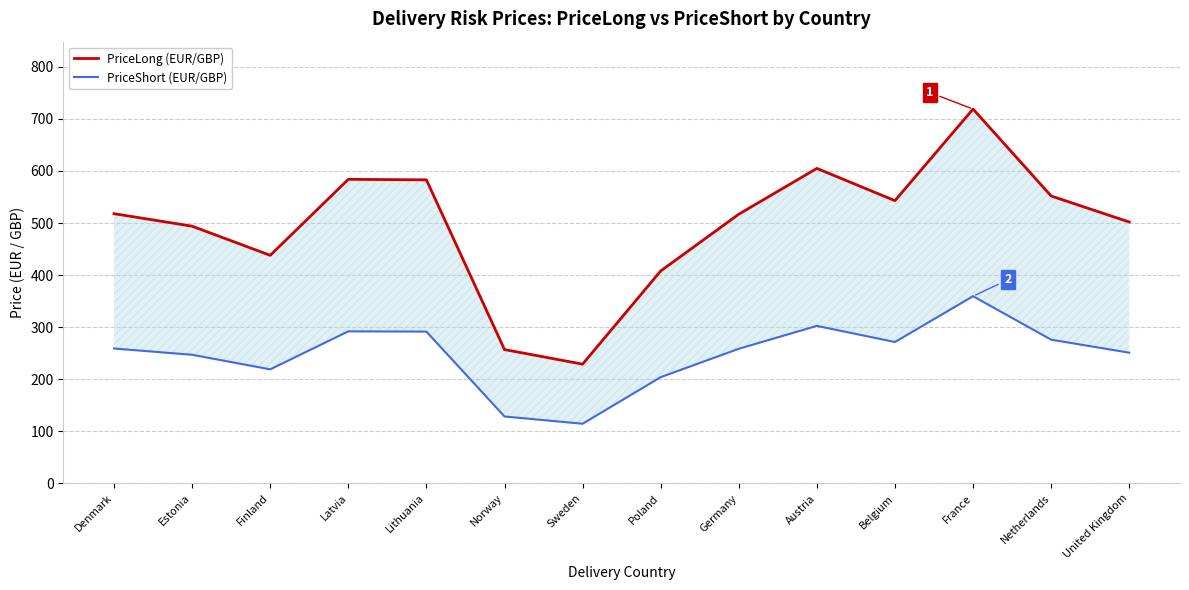

What is the label of the 4th point from the left?

Latvia